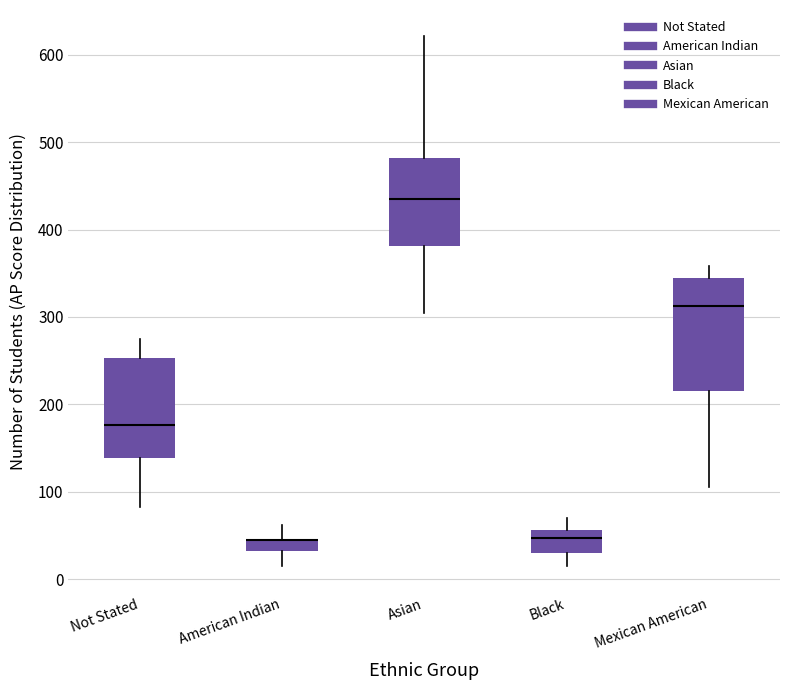

Comparing the boxes themselves (not the whiskers), which one is the tallest?

Mexican American